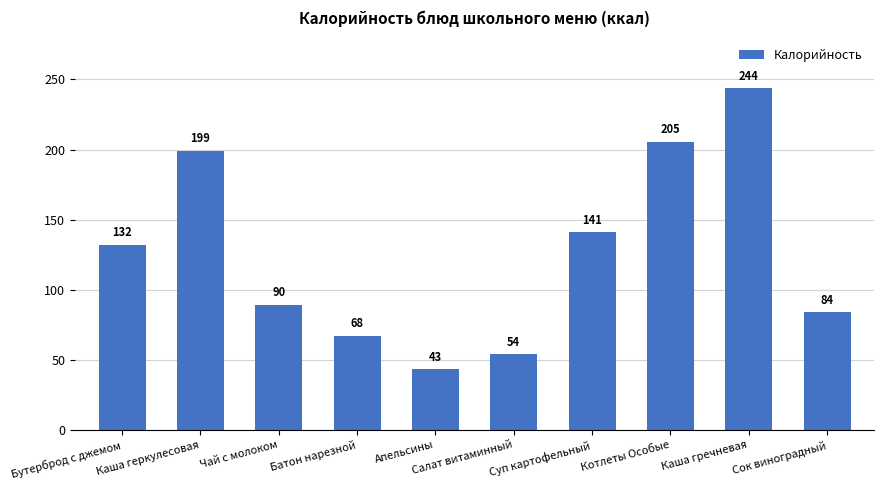

What is the change in value from Батон нарезной to Котлеты Особые?

+137.9